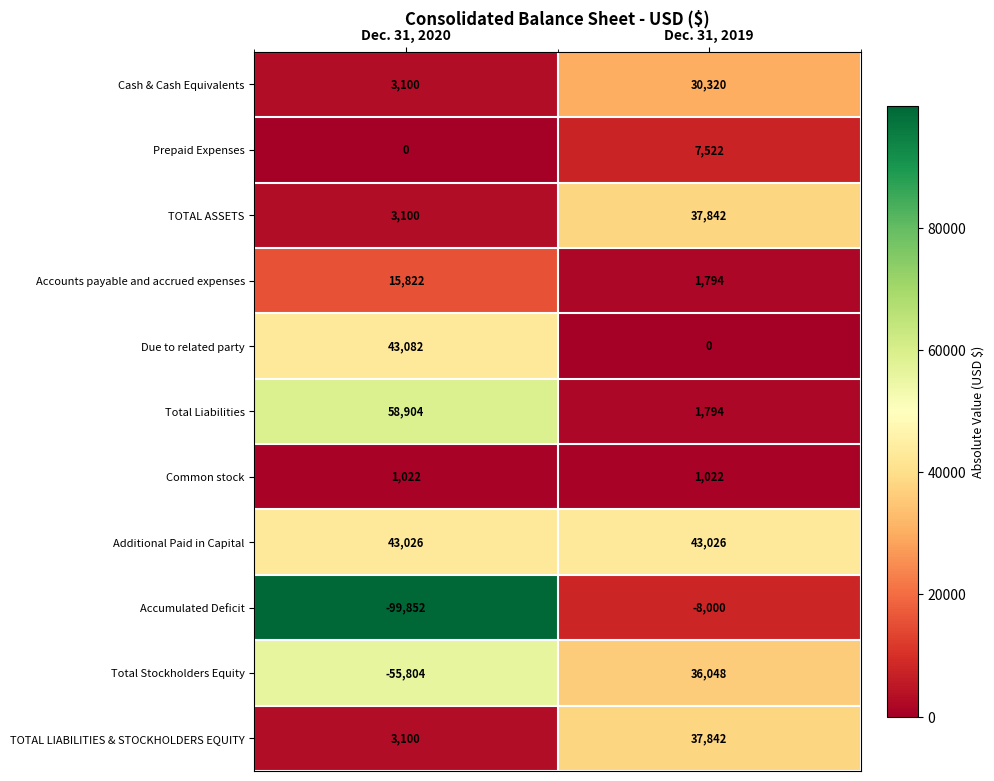

What is the difference between the Cash & Cash Equivalents values at Dec. 31, 2020 and Dec. 31, 2019?

27220